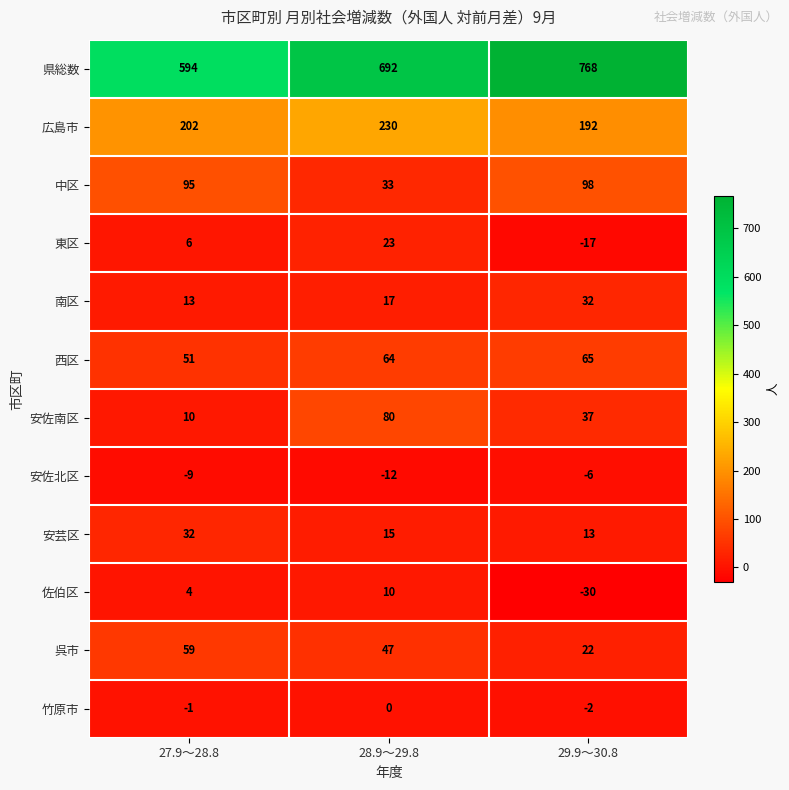

How many series are shown in this chart?

12